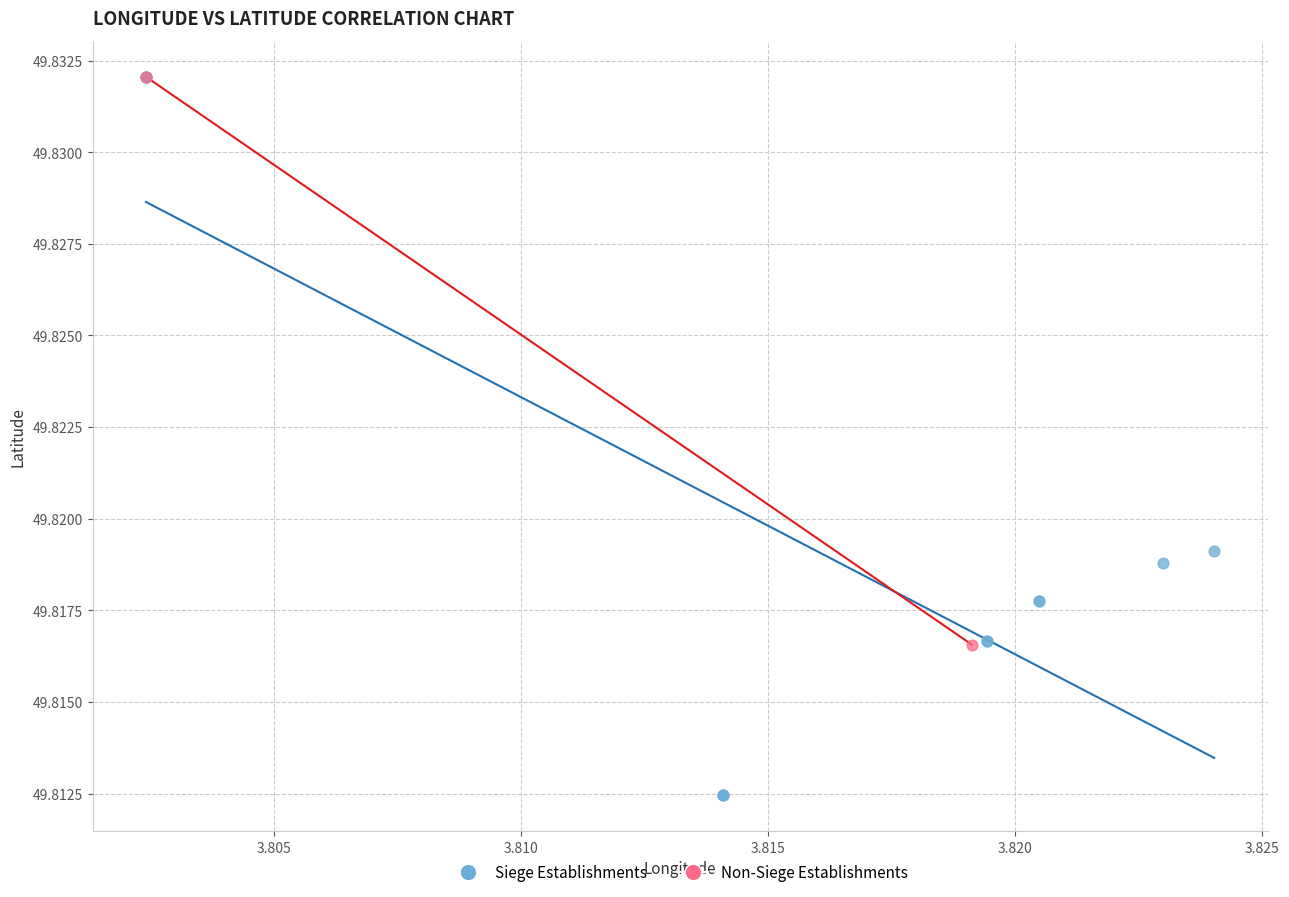

What are all the series names shown in the legend?

Siege Establishments, Non-Siege Establishments